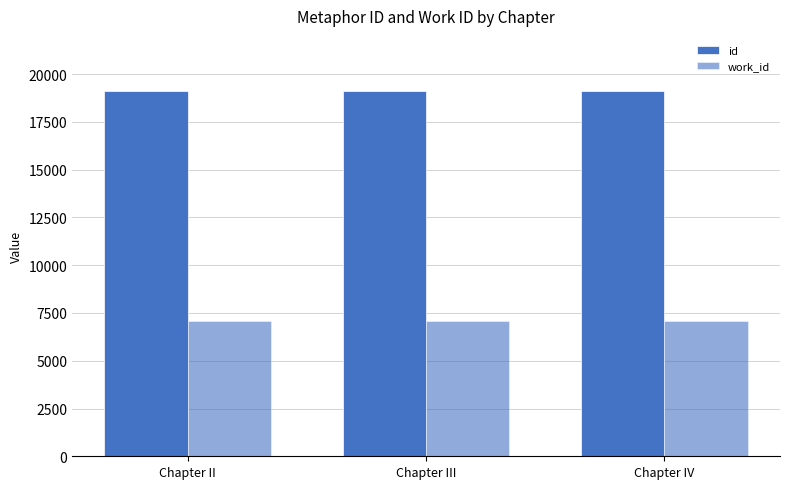

Rank the categories by id value from highest to lowest.

Chapter IV, Chapter III, Chapter II